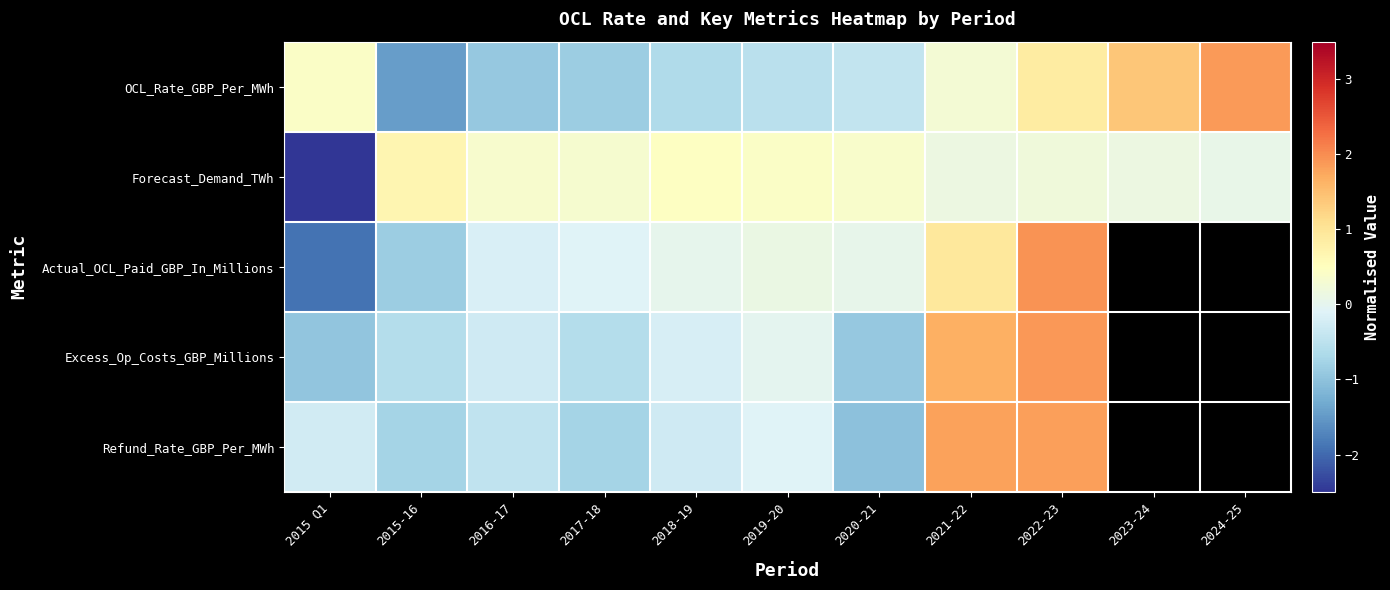

List the series in order of their peak value, highest first.

Actual_OCL_Paid_GBP_In_Millions, Excess_Op_Costs_GBP_Millions, OCL_Rate_GBP_Per_MWh, Refund_Rate_GBP_Per_MWh, Forecast_Demand_TWh